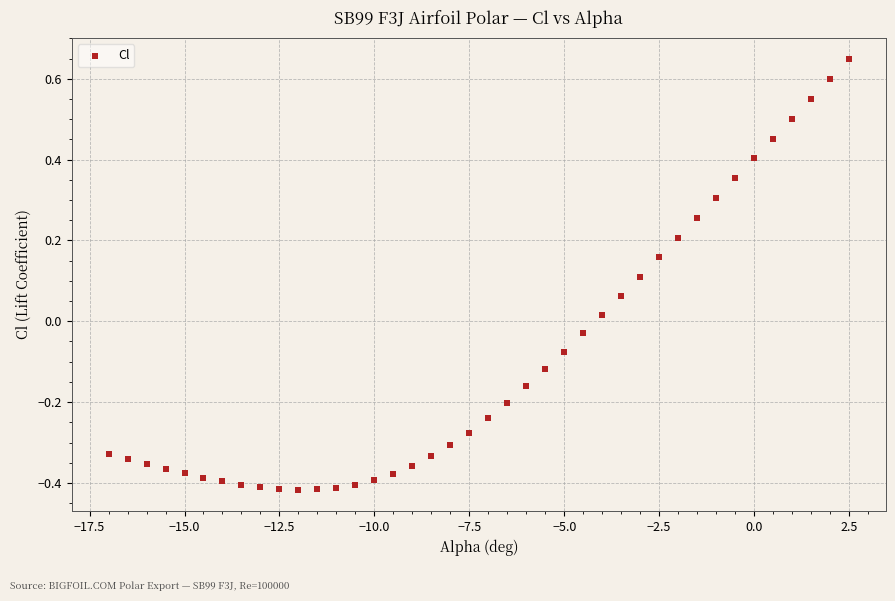

What is the range of Y values (max minus min)?

1.1